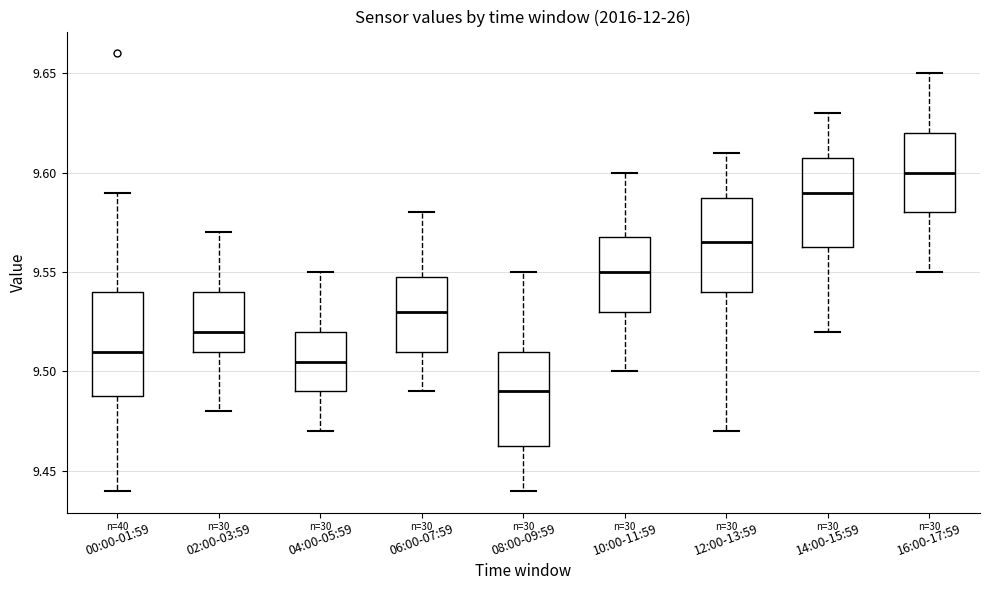

Reading left to right, read every box against the y-axis: the position of its median line, the range the box covers, and the ends of its whiskers. The values are not printed on the chart, so give them approximately, as read against the axis.

00:00-01:59: median 9.510, box 9.490 to 9.540, whiskers 9.440 to 9.590
02:00-03:59: median 9.520, box 9.510 to 9.540, whiskers 9.480 to 9.570
04:00-05:59: median 9.505, box 9.490 to 9.520, whiskers 9.470 to 9.550
06:00-07:59: median 9.530, box 9.510 to 9.550, whiskers 9.490 to 9.580
08:00-09:59: median 9.490, box 9.465 to 9.510, whiskers 9.440 to 9.550
10:00-11:59: median 9.550, box 9.530 to 9.570, whiskers 9.500 to 9.600
12:00-13:59: median 9.565, box 9.540 to 9.590, whiskers 9.470 to 9.610
14:00-15:59: median 9.590, box 9.565 to 9.610, whiskers 9.520 to 9.630
16:00-17:59: median 9.600, box 9.580 to 9.620, whiskers 9.550 to 9.650